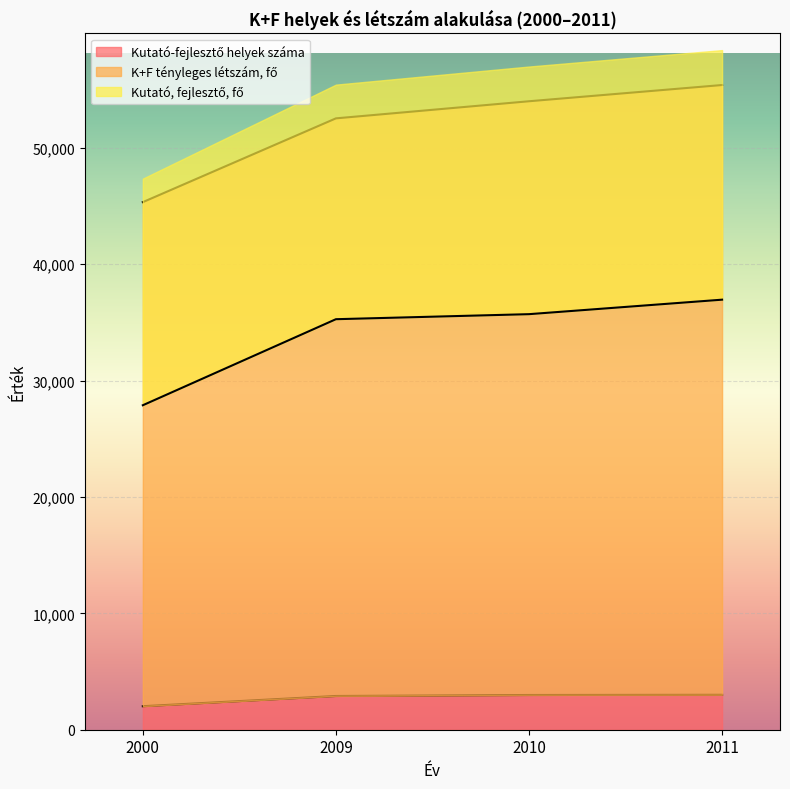

What are all the series names shown in the legend?

Kutató-fejlesztő helyek száma, K+F tényleges létszám, fő, Kutató, fejlesztő, fő